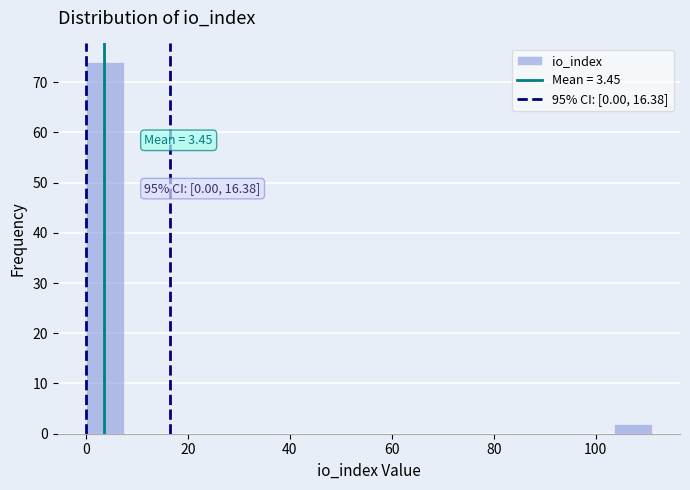

Around what value on the x-axis is the tallest bar? Give the approximate position of its centre, as read against the axis.

4